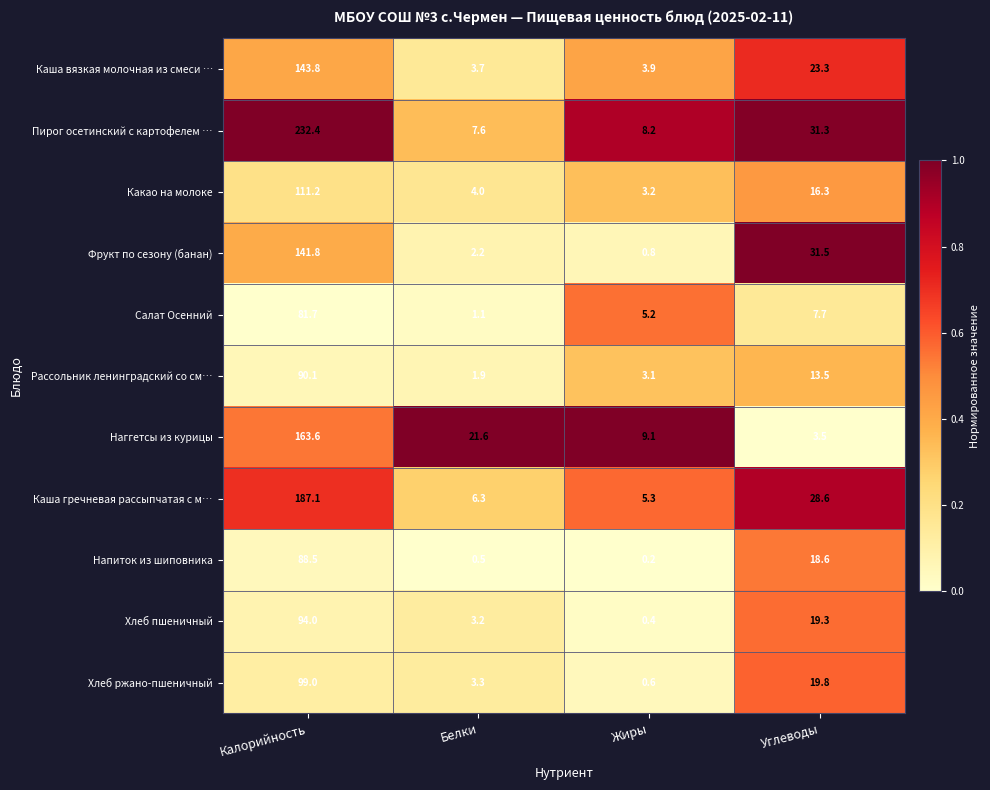

What is the spread (max minus min) of values at Углеводы?

28.0